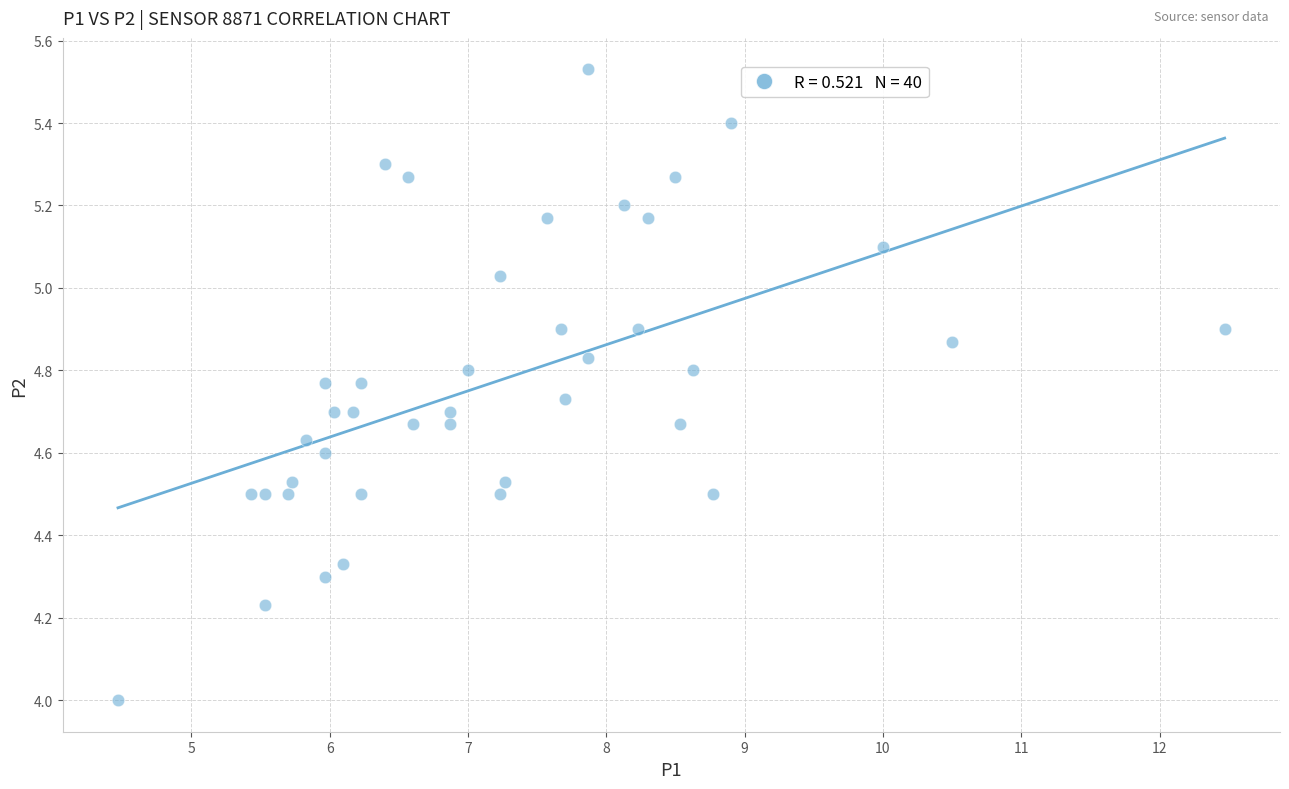

What is the range of X values (max minus min)?

8.0